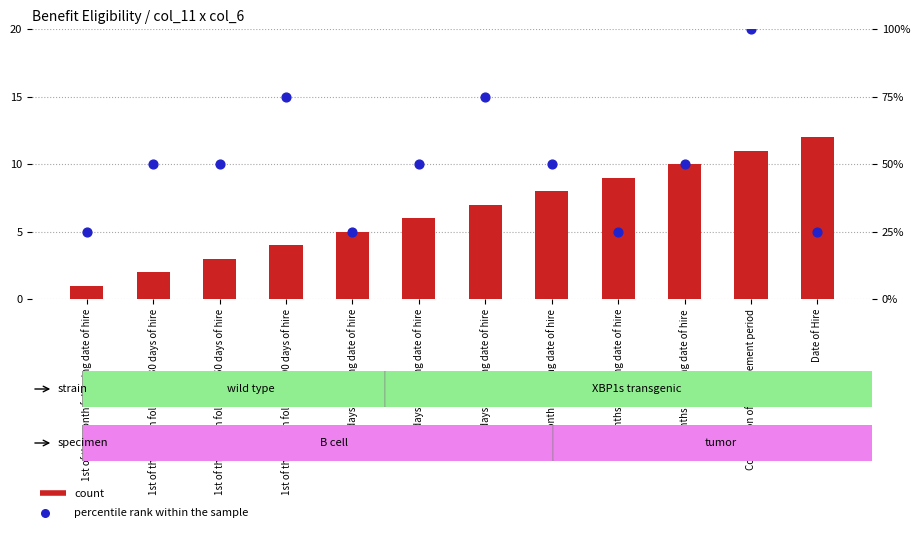

What is the change in value from 1st of the month following 60 days of hire to 1 month following date of hire?

+5